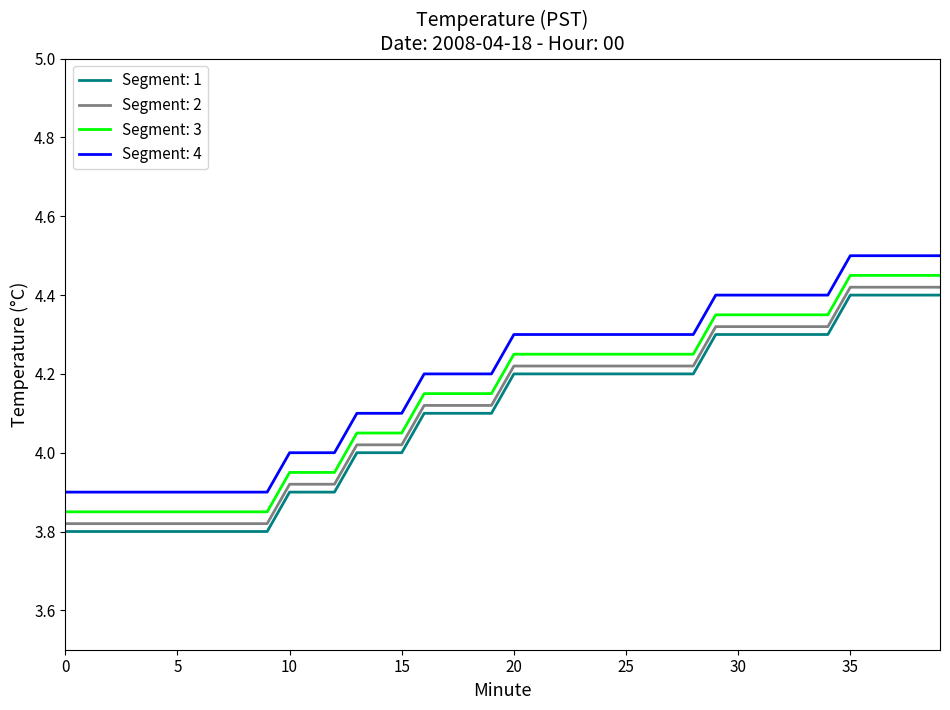

True or false: Segment: 2 and Segment: 4 cross at least once.

False